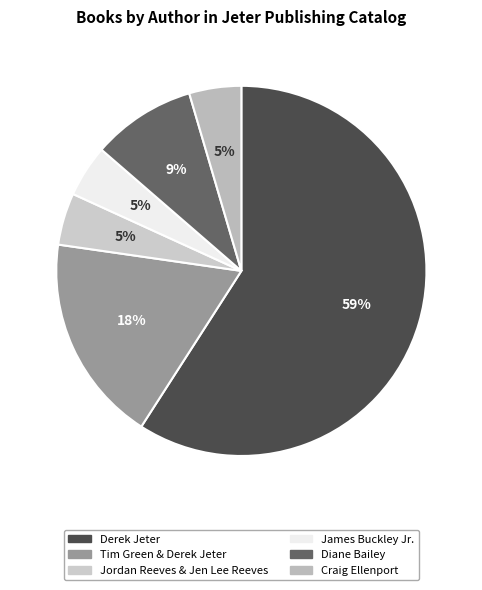

Count the number of slices in the pie.

6